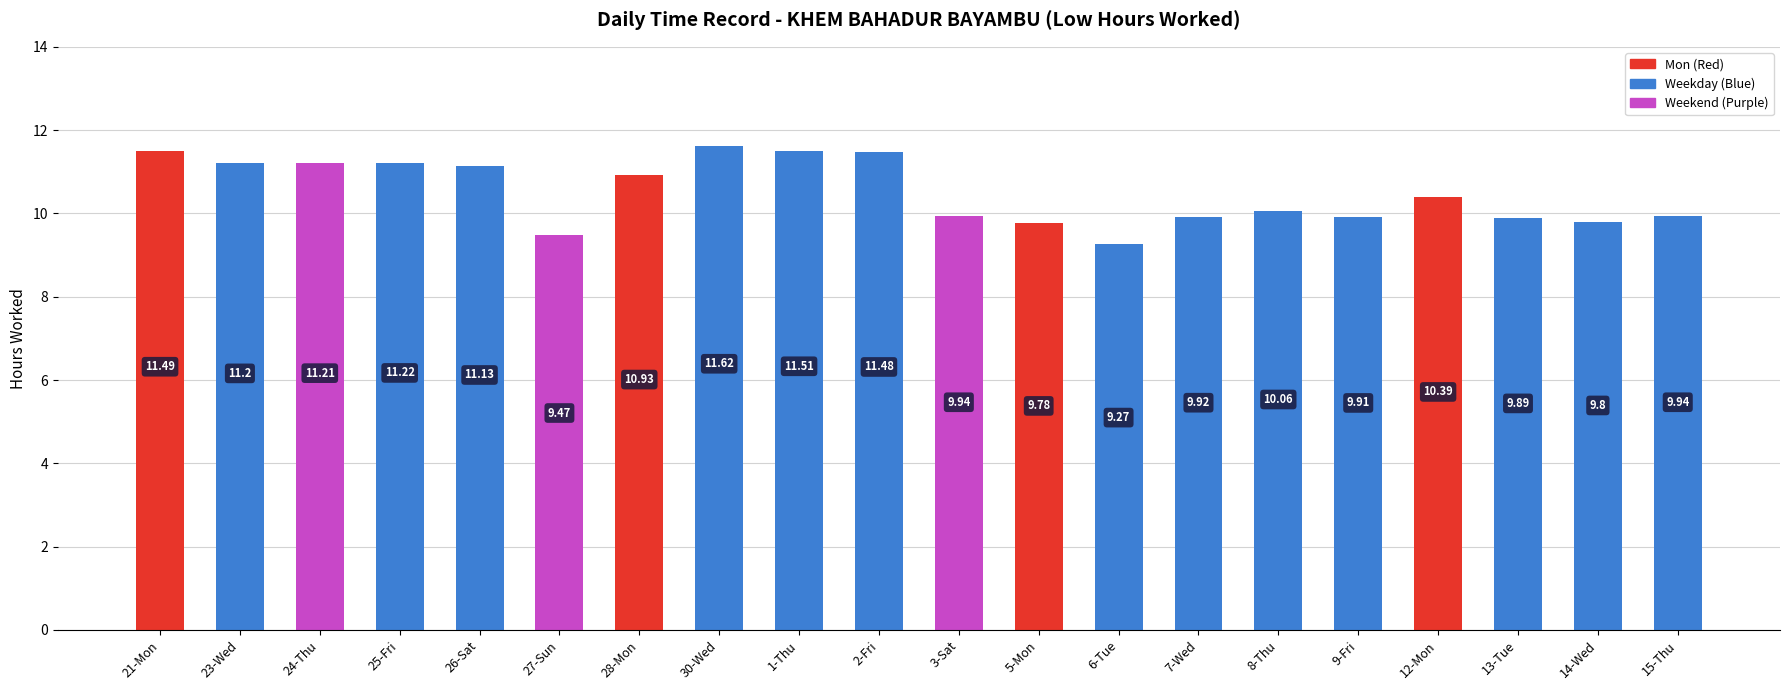

What is the average value?

10.5